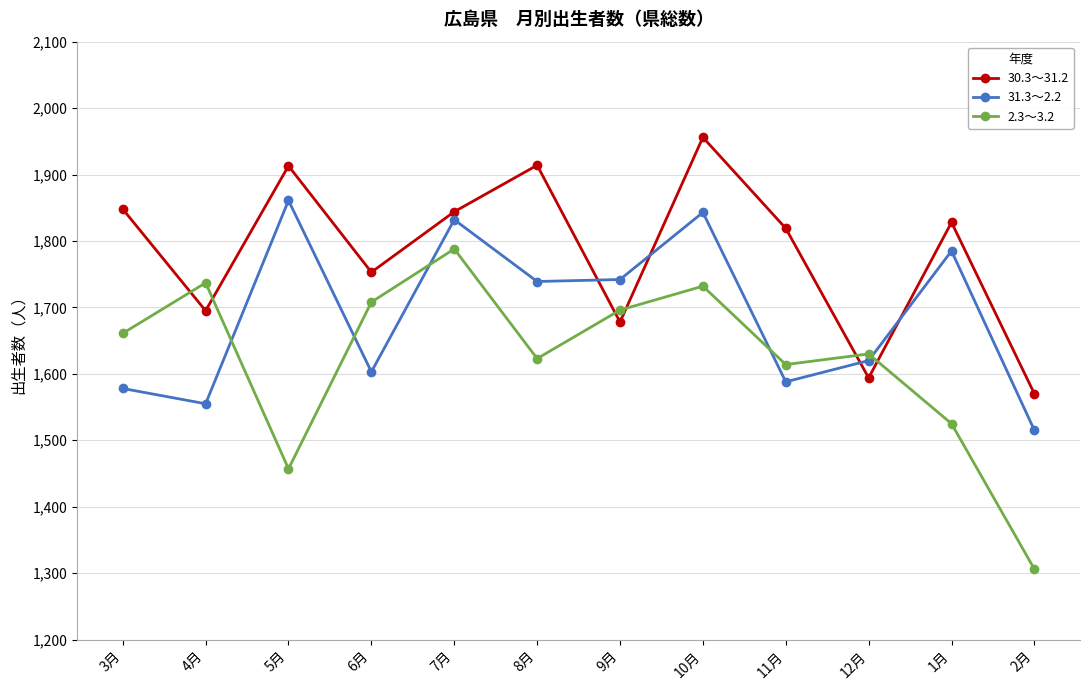

Which series ends up on top after the final intersection of 31.3～2.2 and 30.3～31.2?

30.3～31.2